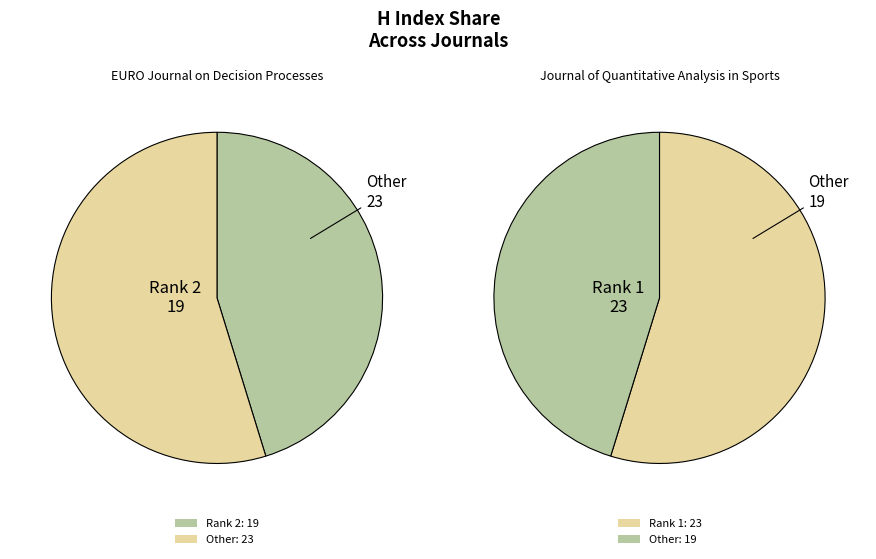

Approximately how many times larger is the value at Journal of Quantitative Analysis in Sports compared to EURO Journal on Decision Processes?

1.2